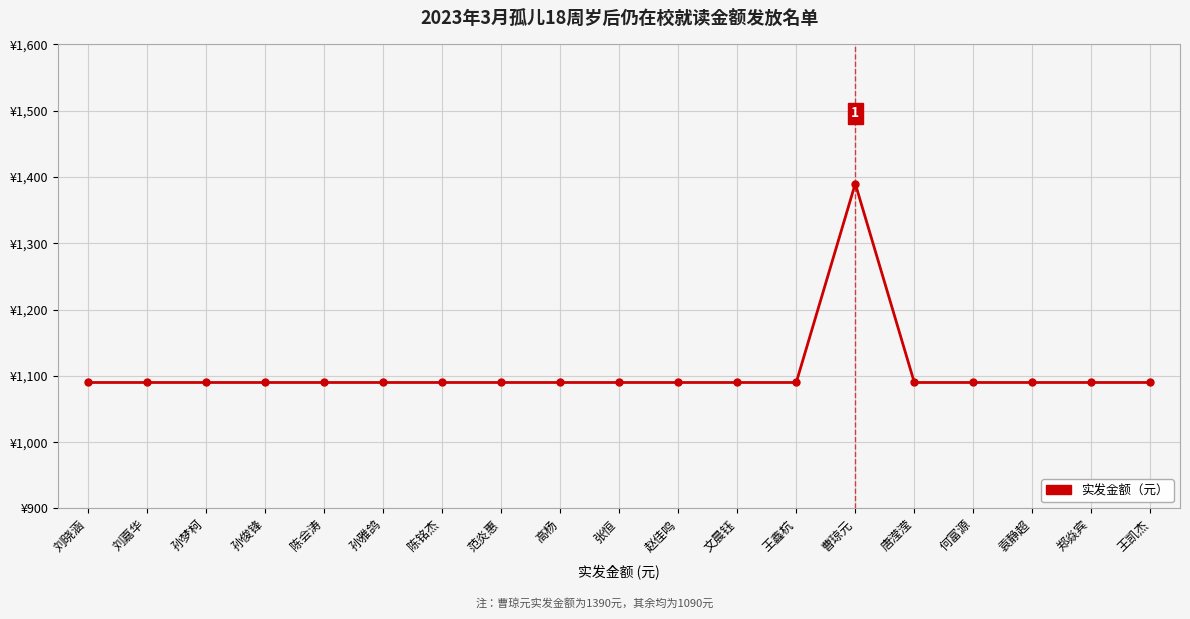

Reading right to left, transcribe all the data shown in this chart.

王凯杰=1090	郑焱宾=1090	袁静超=1090	何富源=1090	唐滢滢=1090	曹琼元=1390	王鑫杭=1090	文晨钰=1090	赵佳鸣=1090	张恒=1090	高杨=1090	范炎惠=1090	陈铭杰=1090	孙雅鸽=1090	陈会涛=1090	孙俊锋=1090	孙梦柯=1090	刘嘉华=1090	刘晓涵=1090